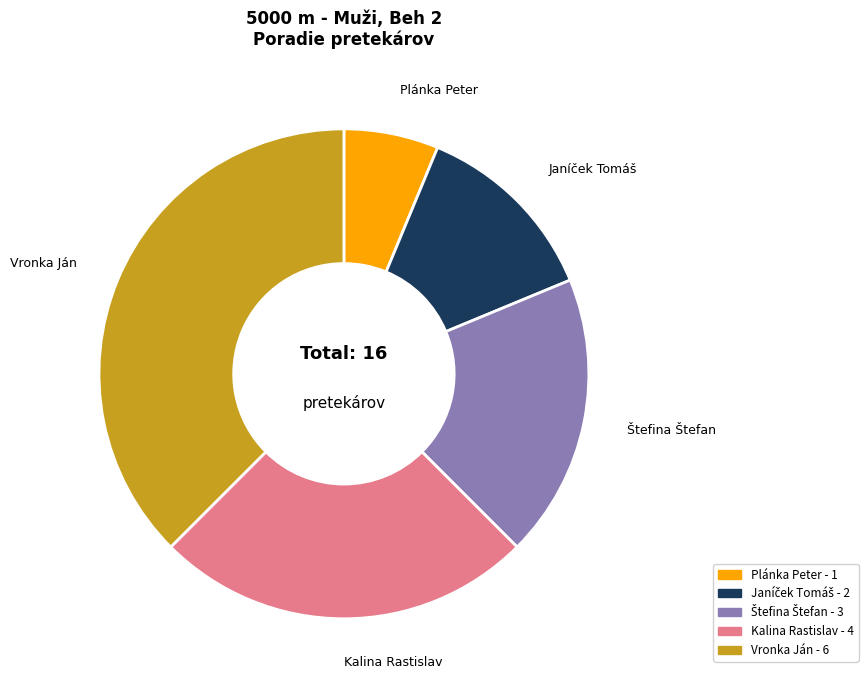

Does any single category account for the majority?

No